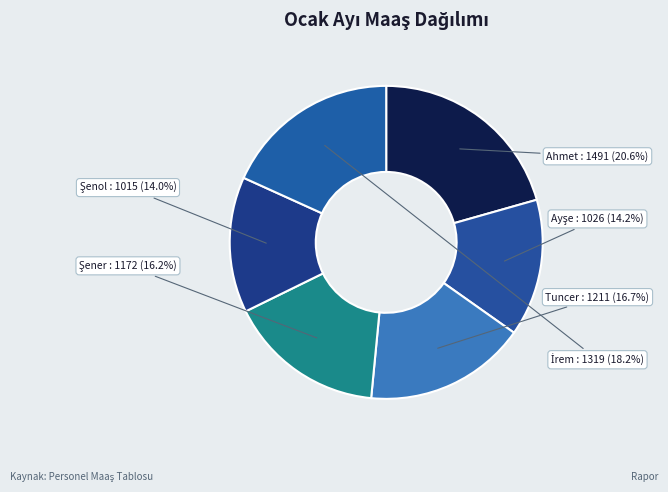

What percentage is NOT represented by Ahmet?

79.4%